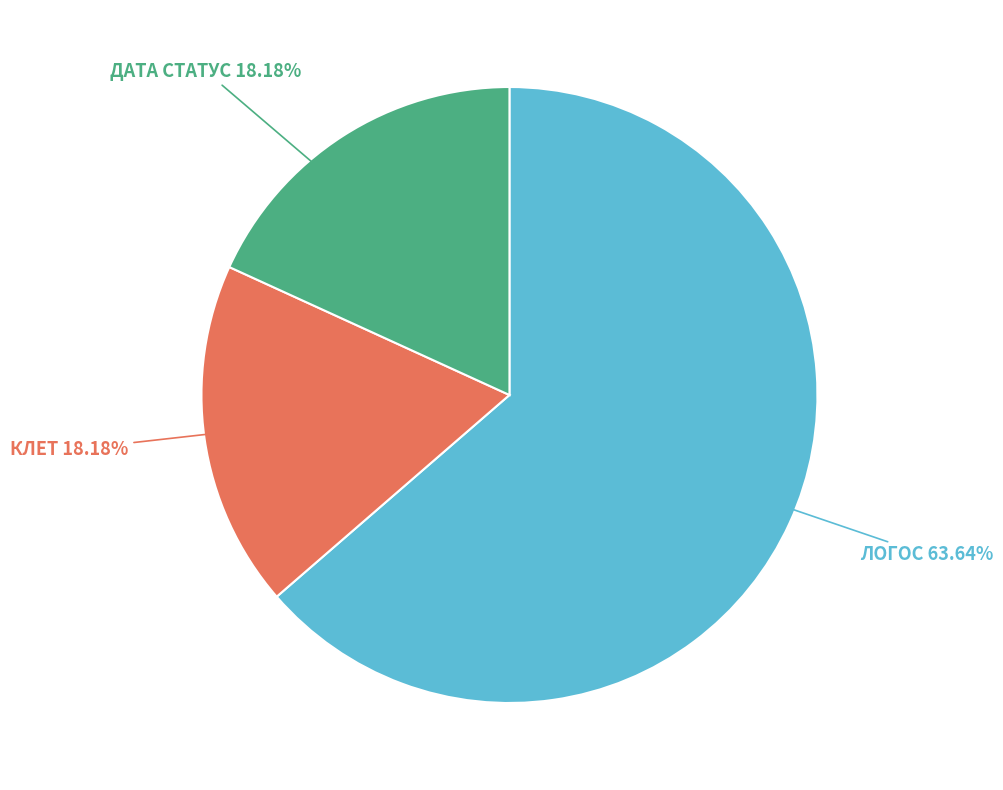

The КЛЕТ slice represents 18% of the pie. True or false?

True